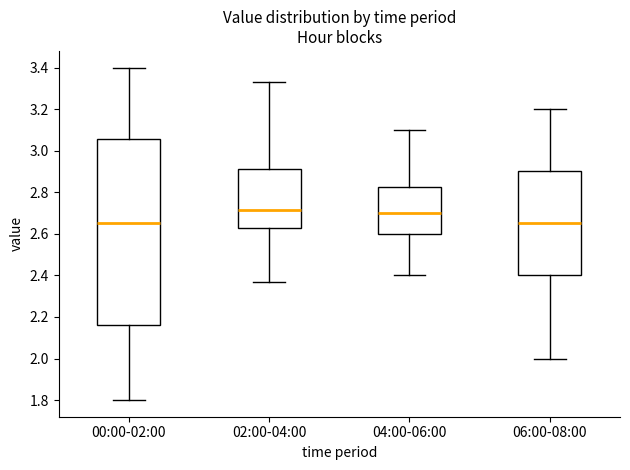

Reading left to right, transcribe this box plot: for each box, give where its median line is, the range the box spans, and where its two whiskers end, as read against the y-axis. The values are not printed on the chart, so give them approximately, as read against the axis.

00:00-02:00: median 2.66, box 2.16 to 3.06, whiskers 1.80 to 3.40
02:00-04:00: median 2.72, box 2.64 to 2.92, whiskers 2.38 to 3.34
04:00-06:00: median 2.70, box 2.60 to 2.82, whiskers 2.40 to 3.10
06:00-08:00: median 2.66, box 2.40 to 2.90, whiskers 2.00 to 3.20